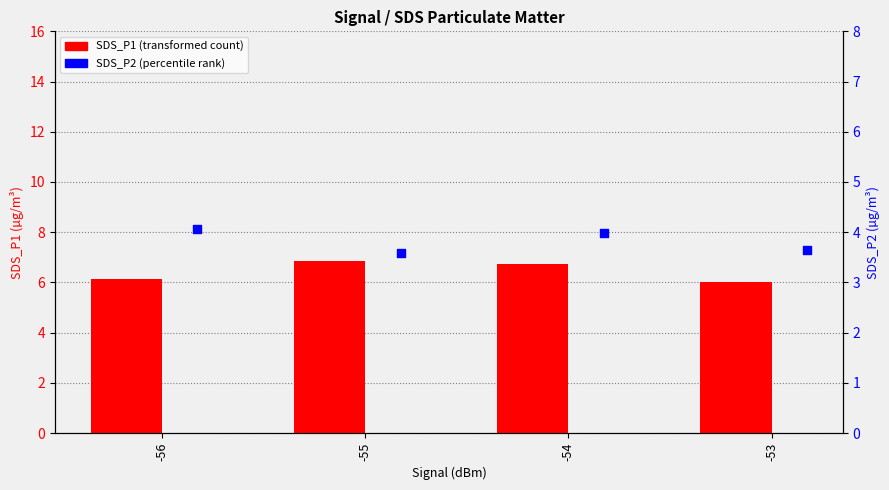

Which series has the largest Y range (max minus min)?

SDS_P1